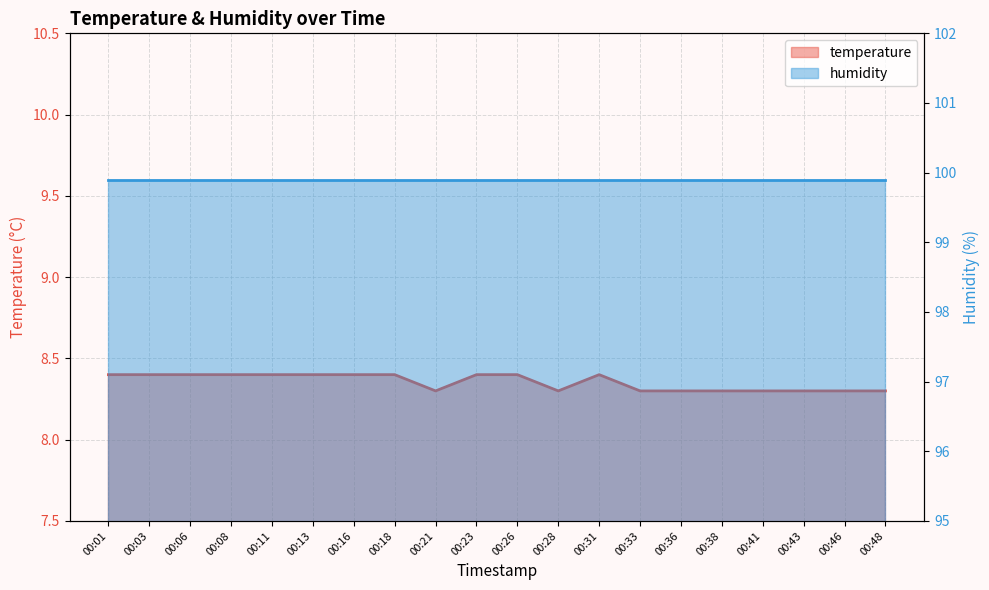

What is the minimum value shown in the chart?

8.3